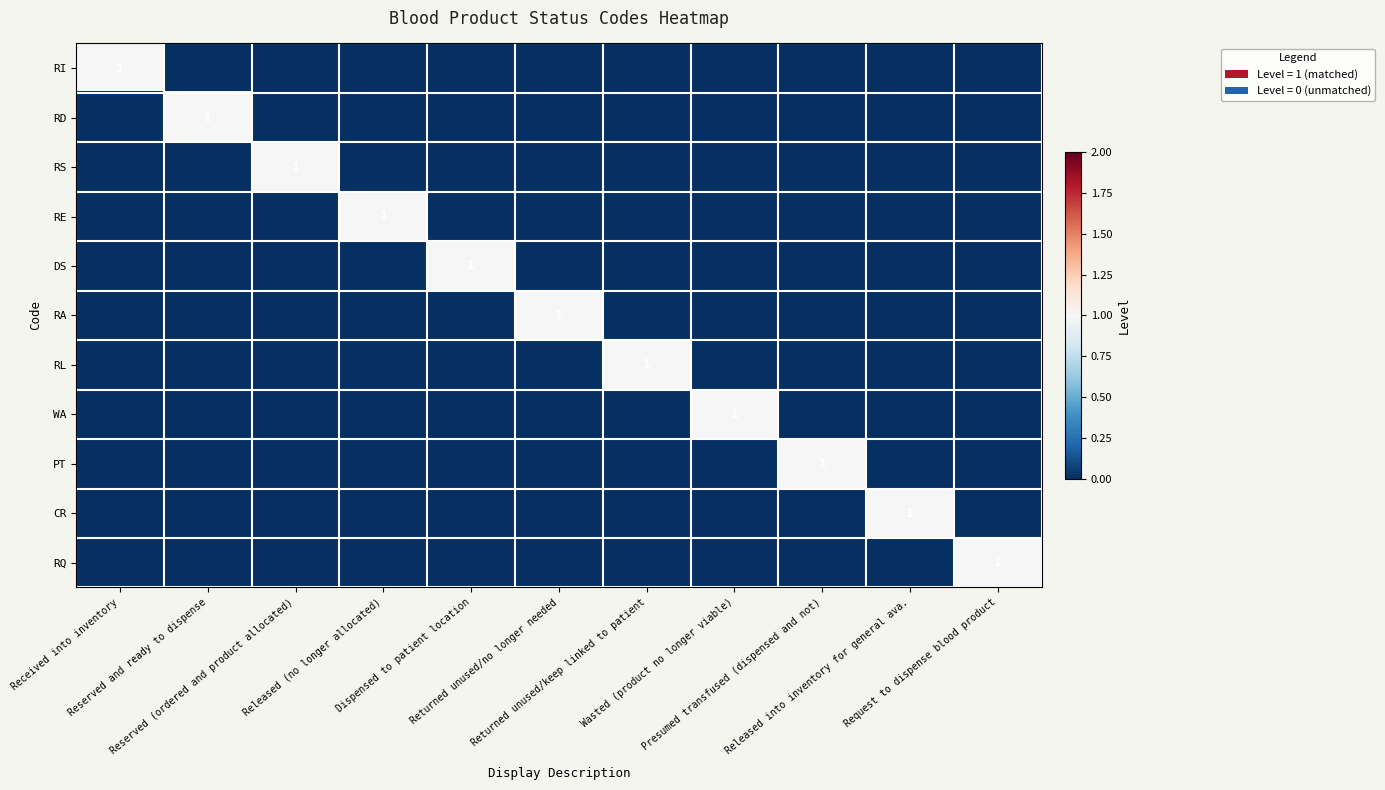

What is the difference between the RL values at Received into inventory and Returned unused/keep linked to patient?

1